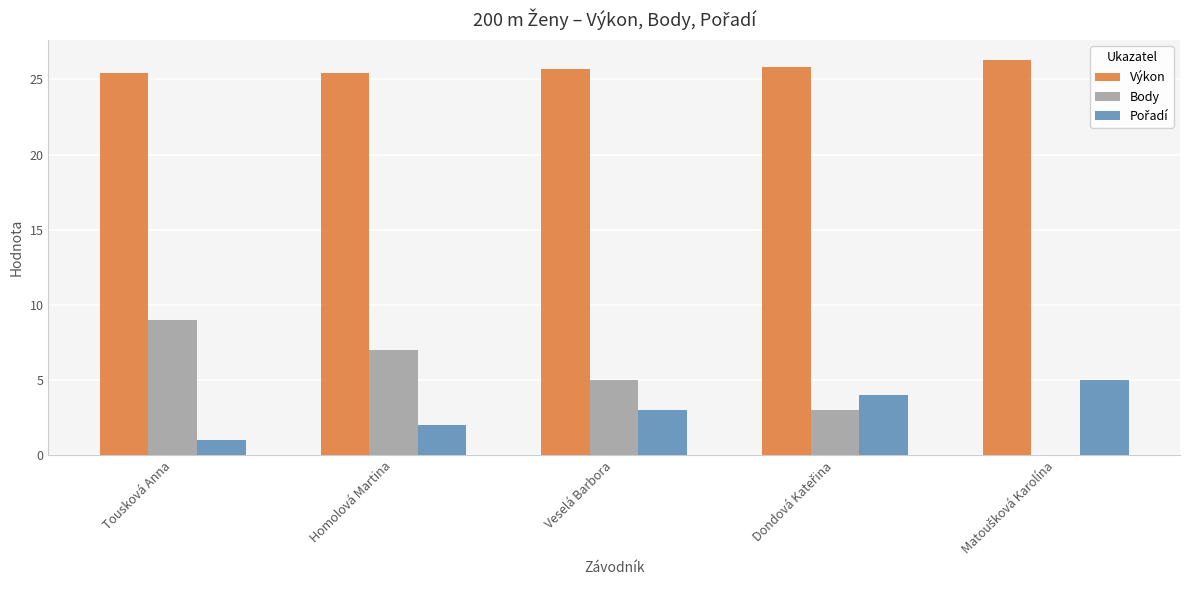

Which series has the largest total across all categories?

Výkon